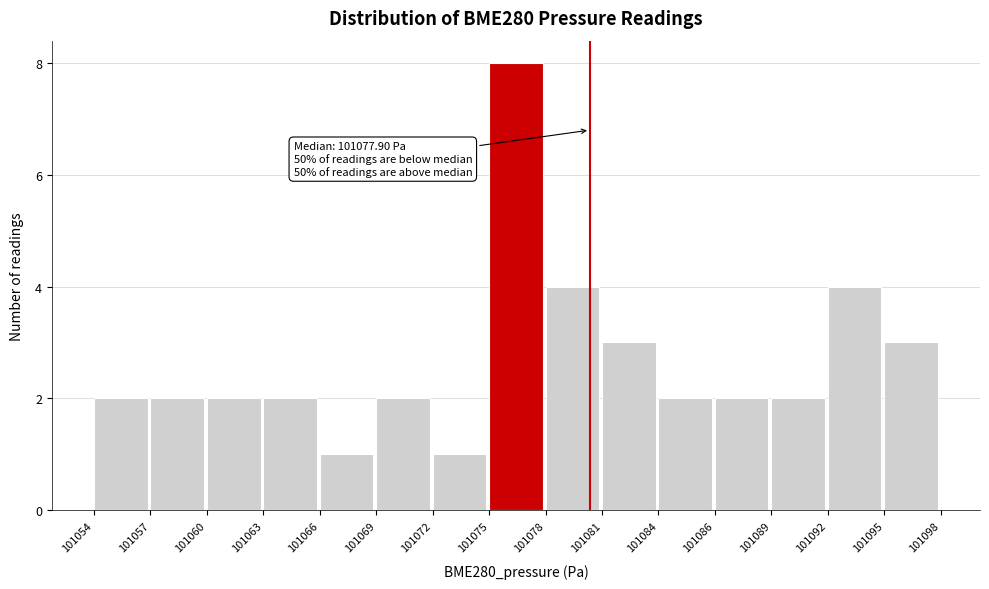

Reading right to left, extract all data points from this chart.

3	4	2	2	2	3	4	8	1	2	1	2	2	2	2